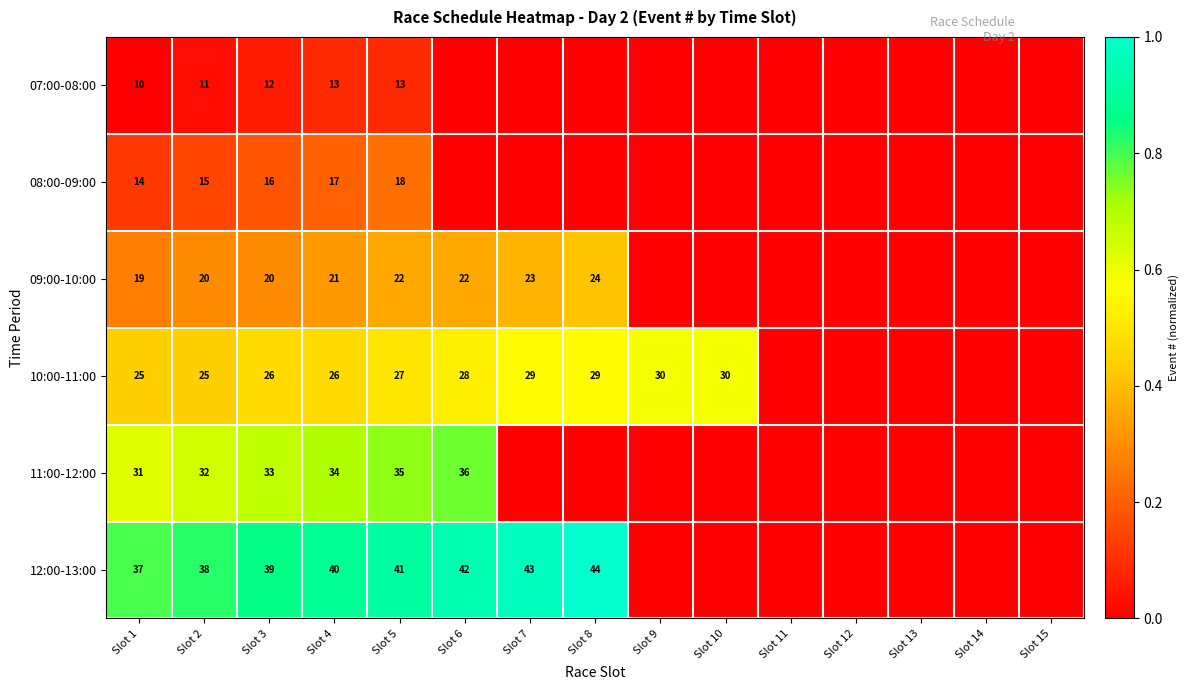

Count the number of categories in the chart.

15